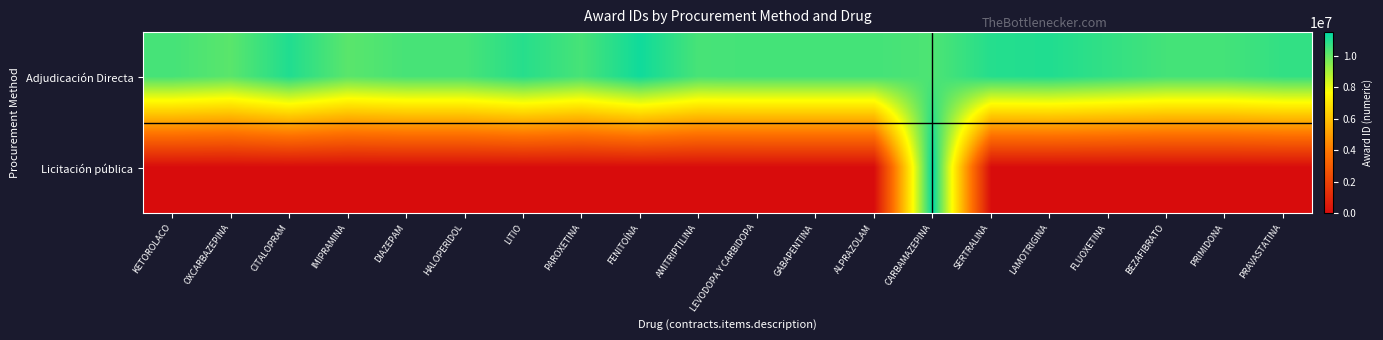

Which series has the largest total across all categories?

Adjudicación Directa